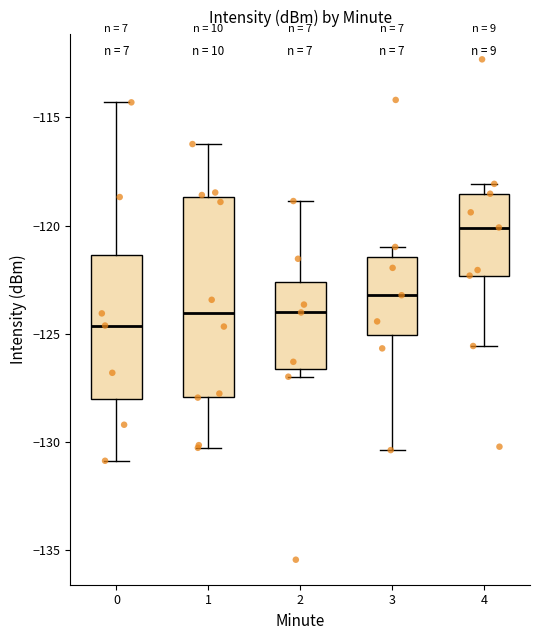

Where is the lower edge of the box at x = 3 on the y-axis? The values are not printed on the chart, so give them approximately, as read against the axis.

-125.0